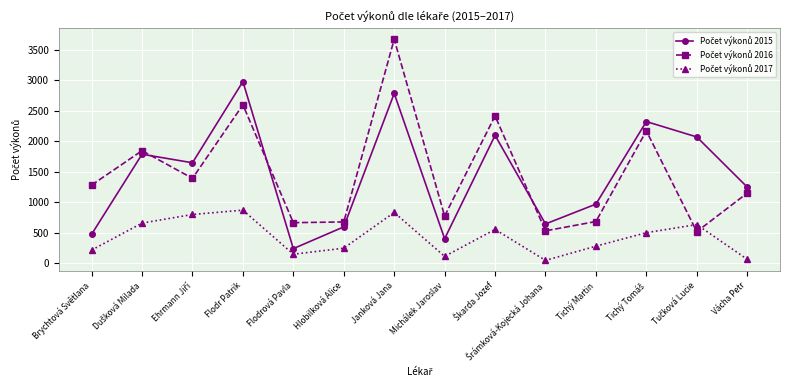

What is the maximum value shown in the chart?

3668